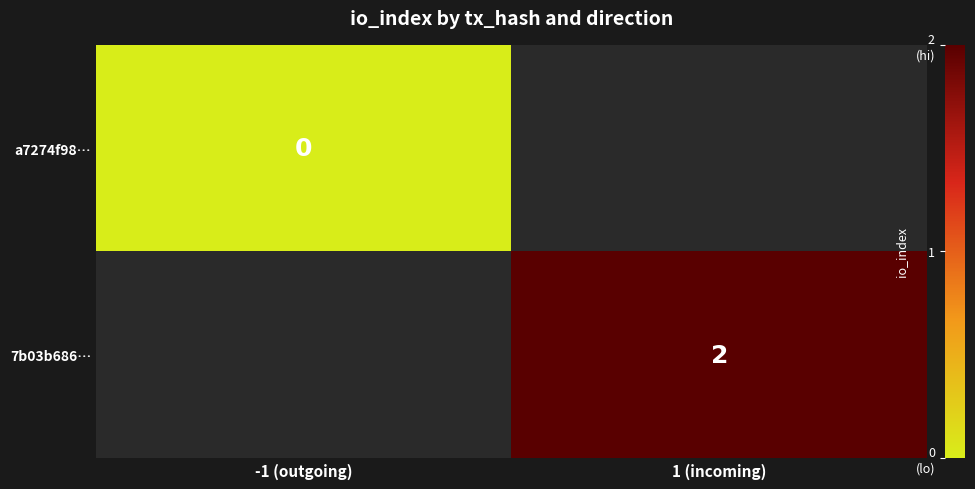

Is it true that 7b03b686… equals 3 at 1 (incoming)?

False